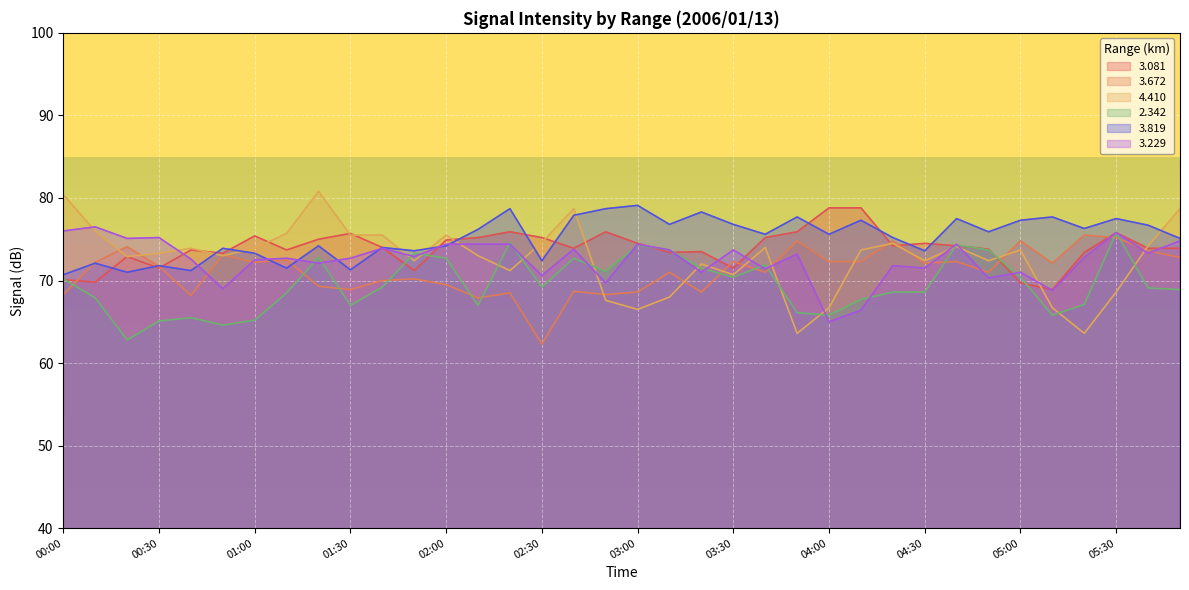

List the labels in order of 3.819 value, largest first.

03:00, 02:20, 02:50, 03:20, 02:40, 03:50, 05:10, 04:40, 05:30, 04:10, 05:00, 03:10, 03:30, 05:40, 05:20, 02:10, 04:50, 03:40, 04:00, 04:20, 05:50, 01:20, 02:00, 01:40, 00:50, 01:50, 04:30, 01:00, 02:30, 00:10, 00:30, 01:10, 01:30, 00:40, 00:20, 00:00